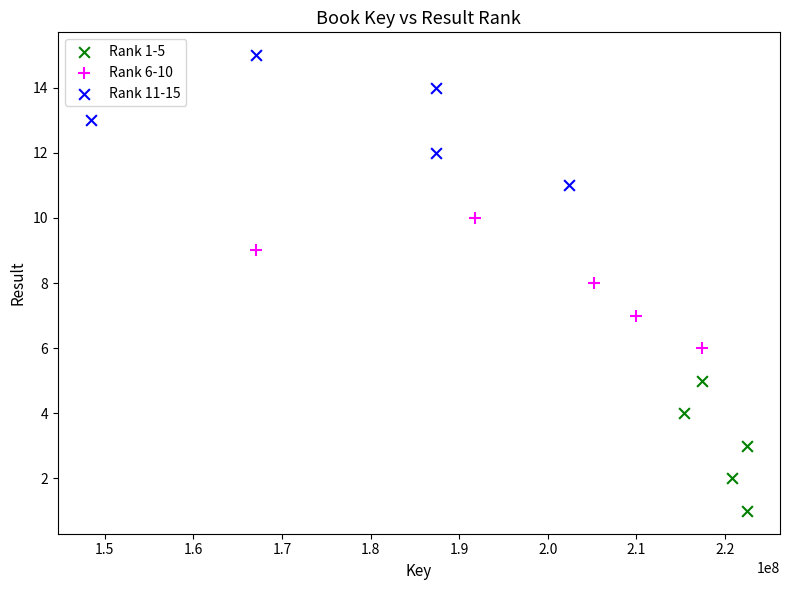

Which series reaches the minimum Y coordinate?

Rank 1-5